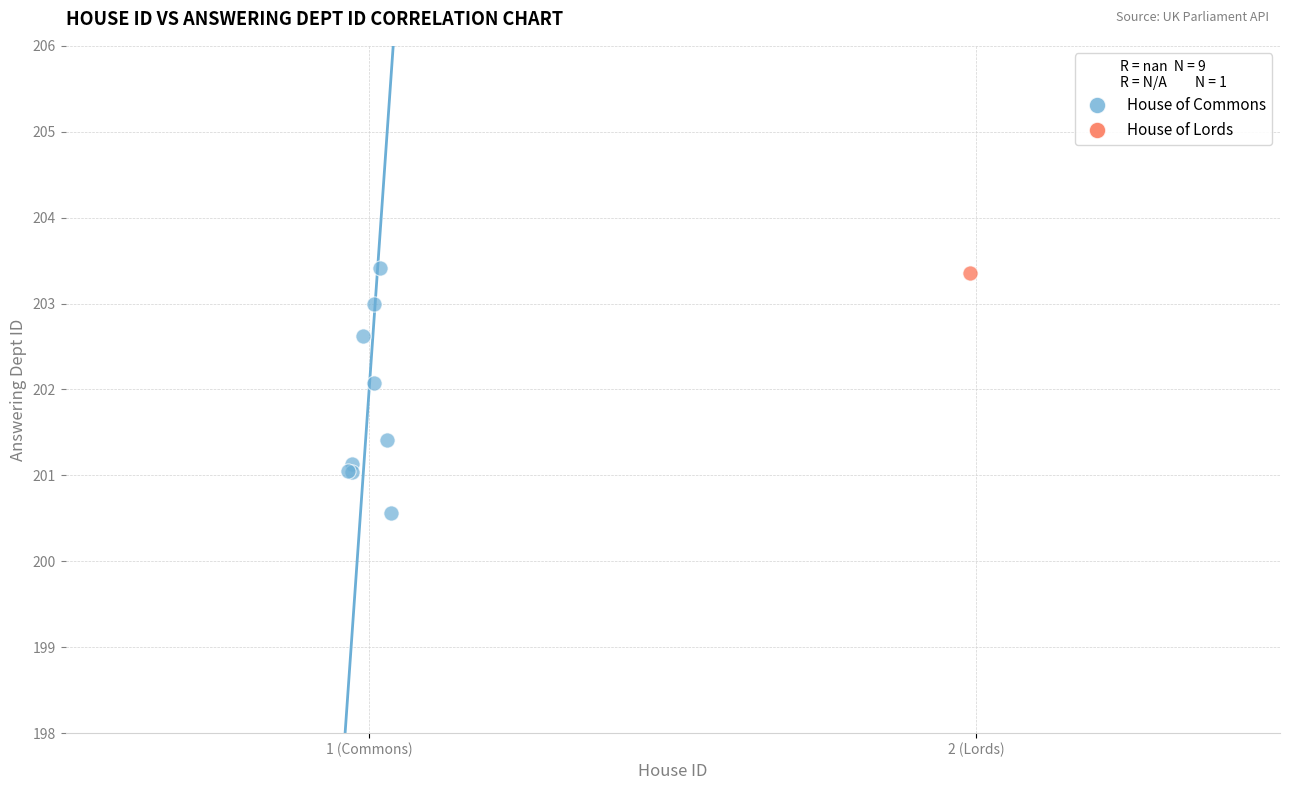

What are all the series names shown in the legend?

House of Commons, House of Lords